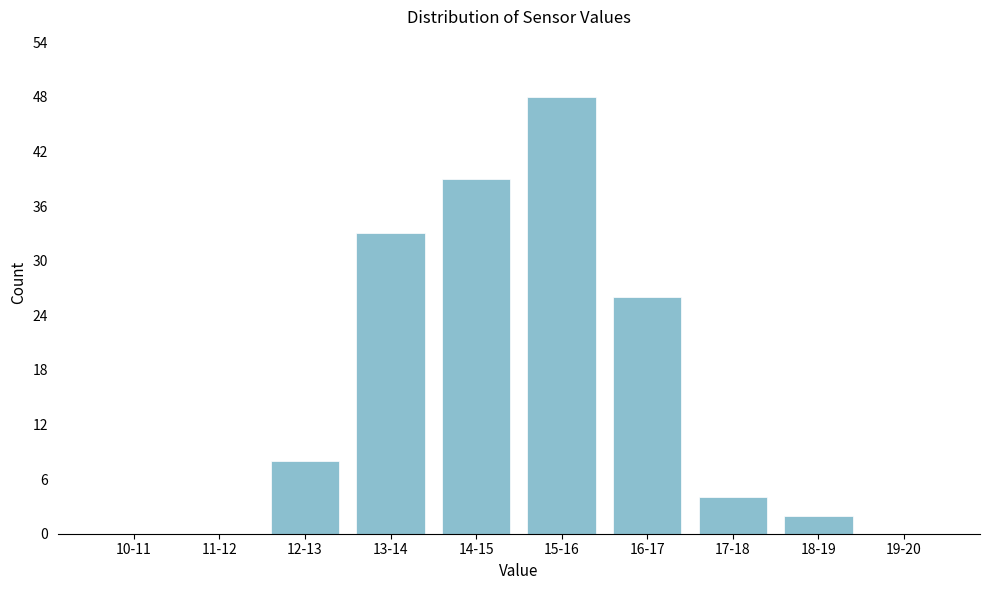

Which has a higher value, 17-18 or 19-20?

17-18